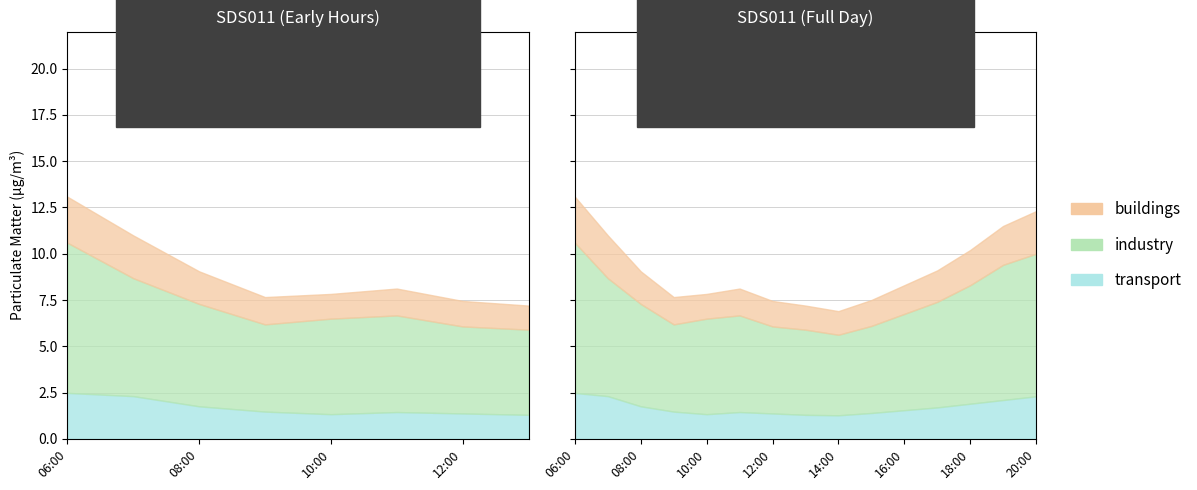

Where does the P2 series first go above 3?

06:00